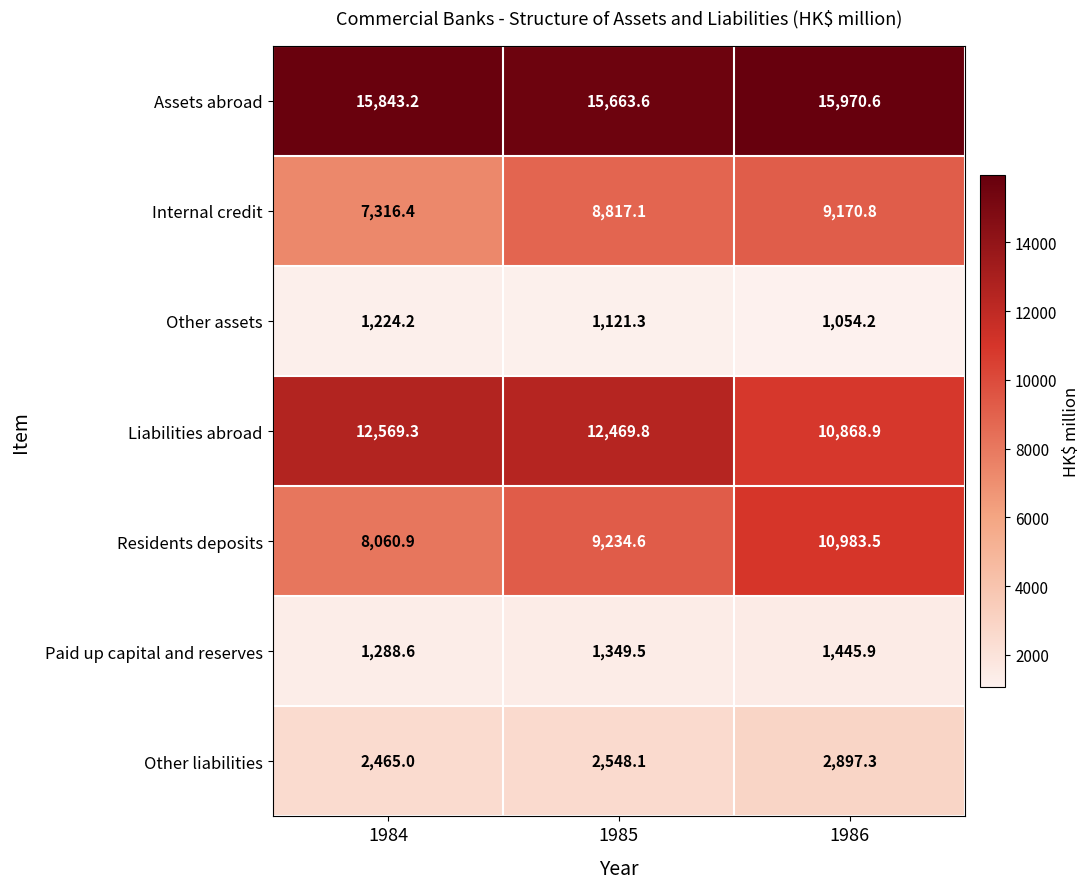

What is the maximum value shown in the chart?

15970.6